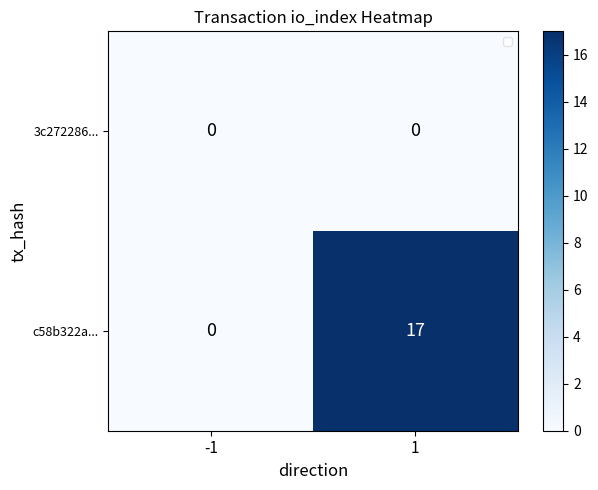

What is the total value across all series at 1?

17